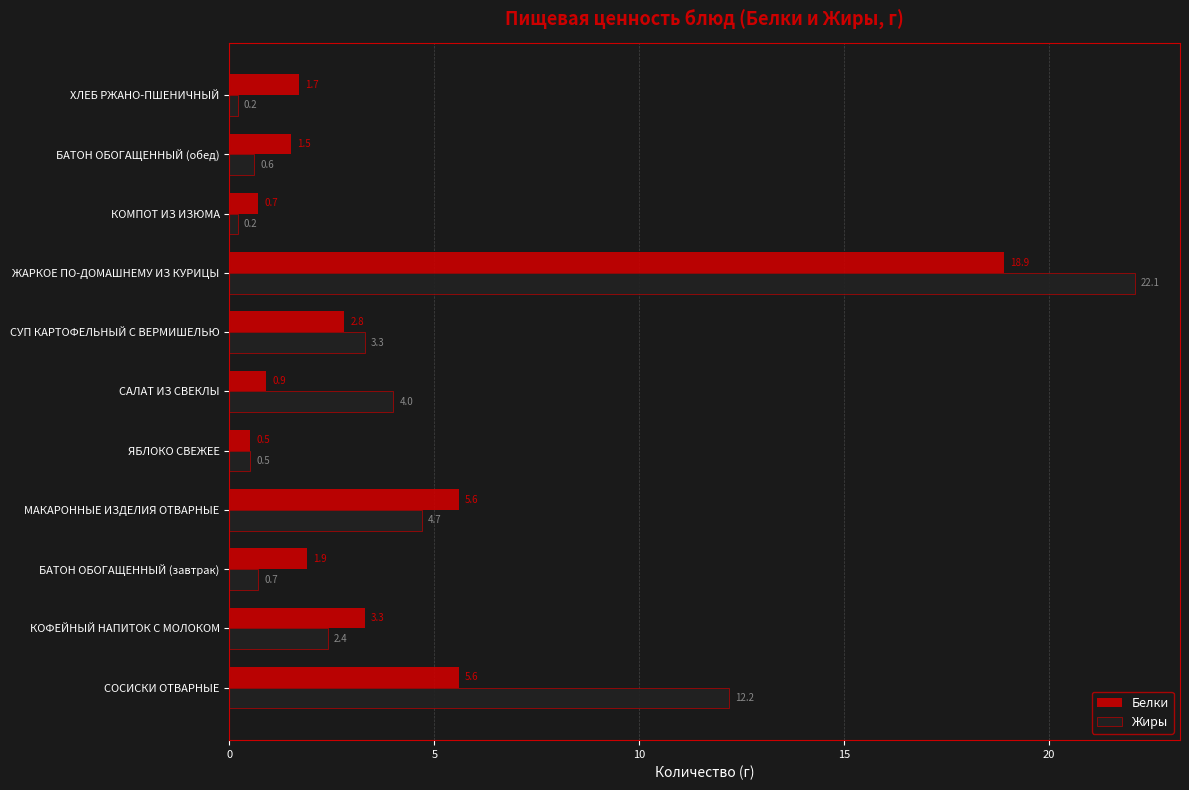

What is the difference between the maximum and second lowest values in the Белки series?

18.2